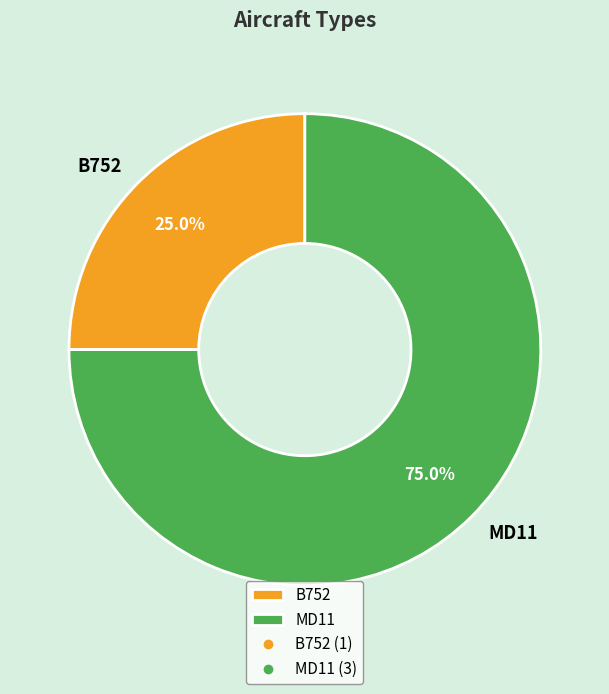

Is there a majority slice in this chart?

Yes